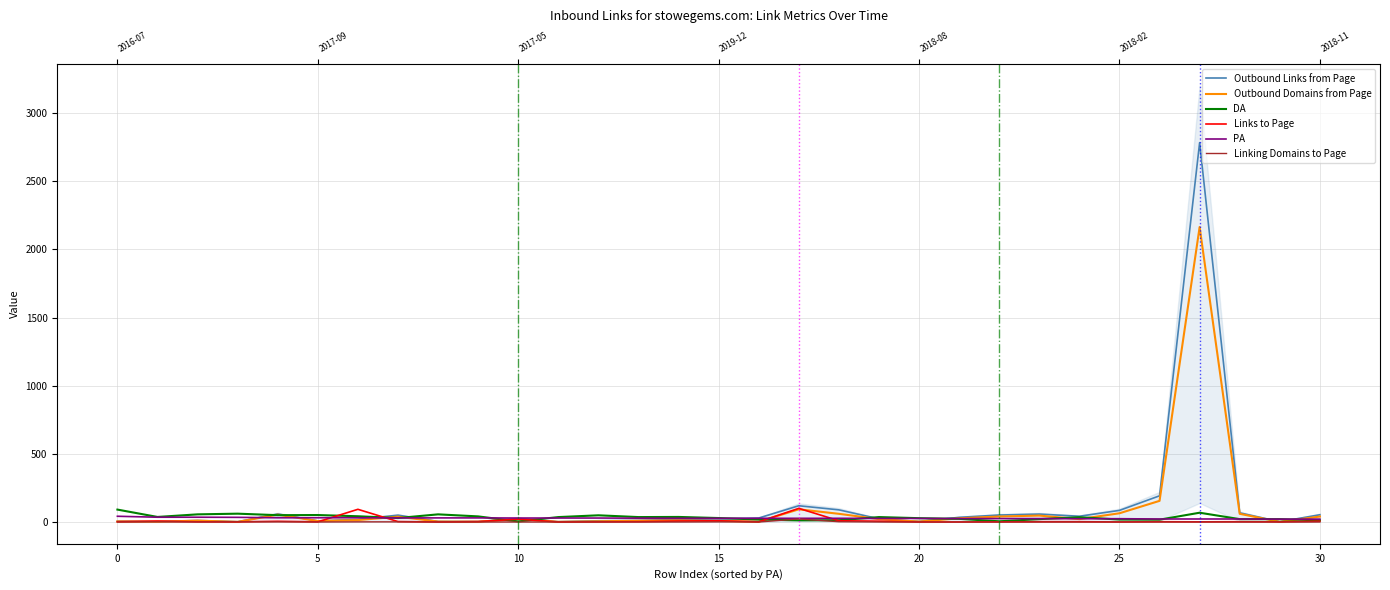

Which series has the largest range (max minus min)?

Outbound Links from Page